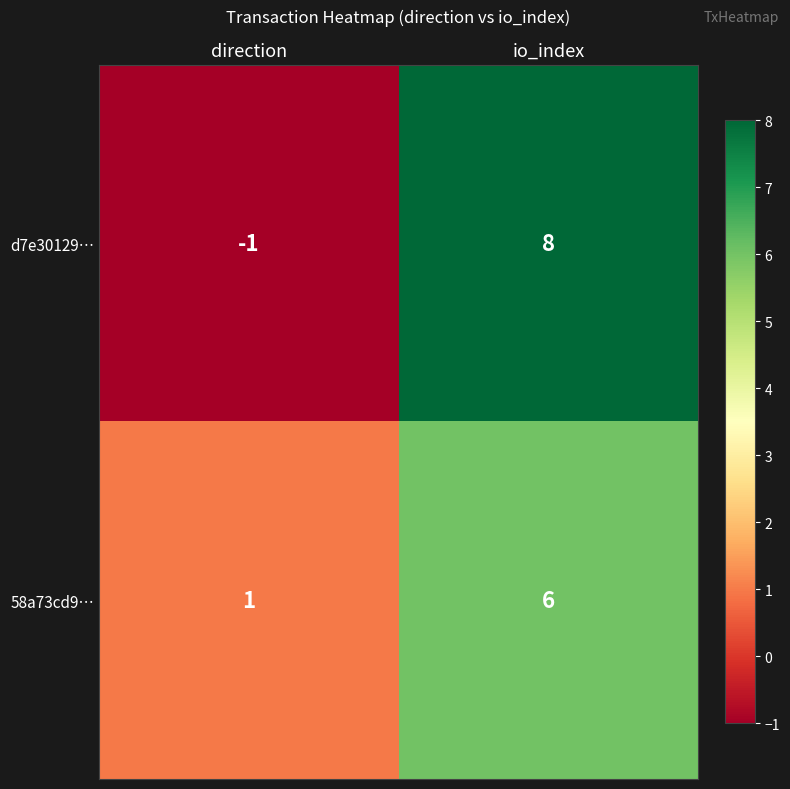

At which category is the sum across all series the highest?

io_index